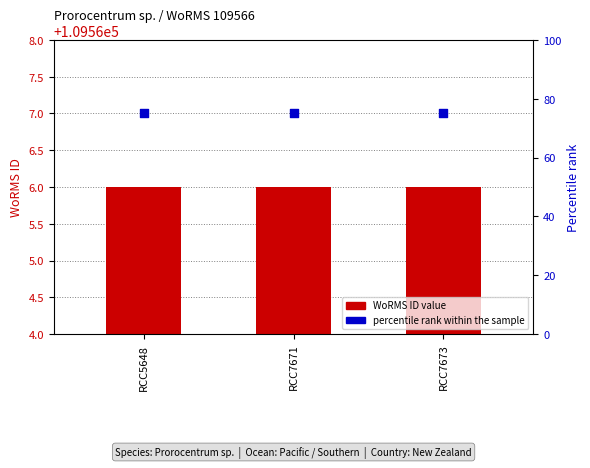

Is the value of percentile rank within the sample at RCC7673 greater than the value of WoRMS ID at RCC7671?

No